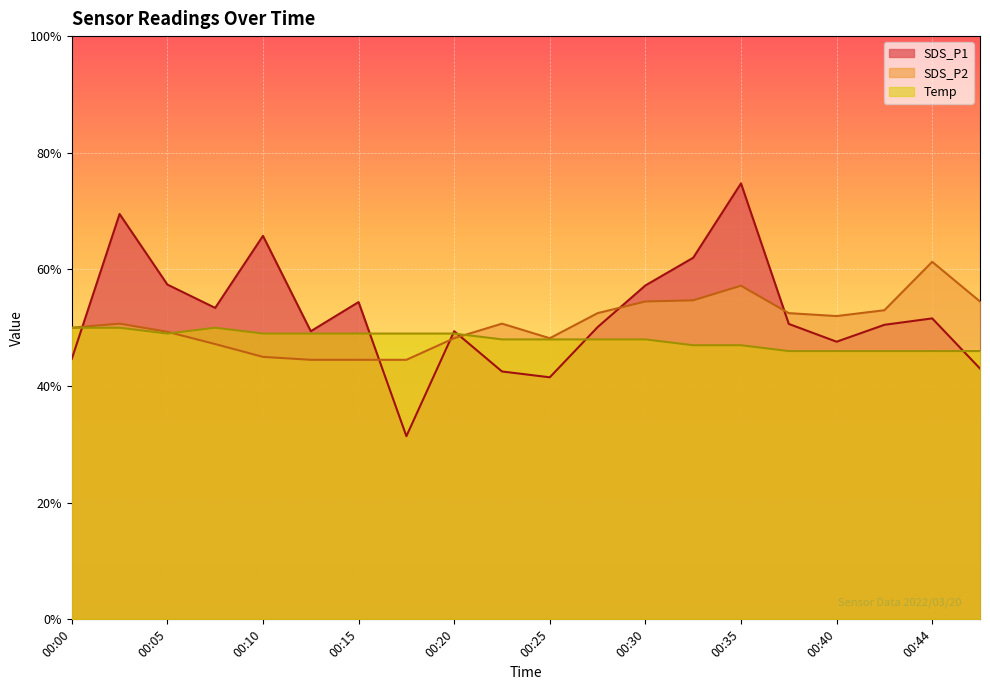

The SDS_P1 series shows 20.8 at 00:44. True or false?

False